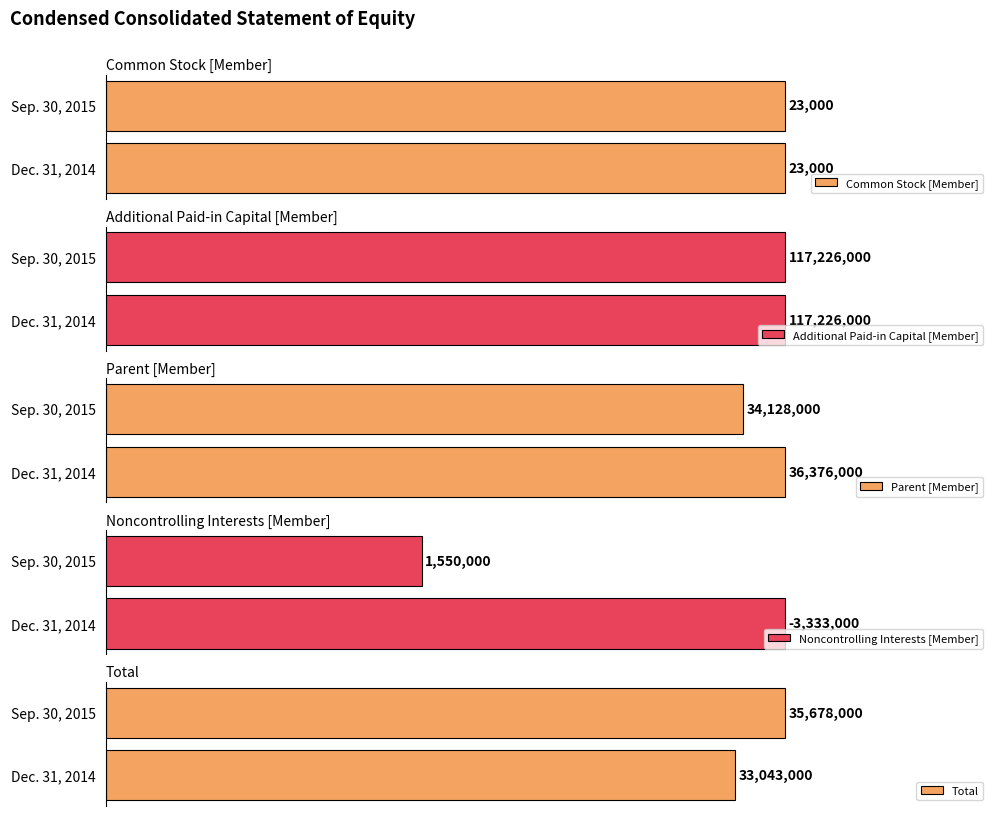

Reading left to right, transcribe all the data shown in this chart.

Common Stock [Member]: 23000	23000
Additional Paid-in Capital [Member]: 117226000	117226000
Parent [Member]: 36376000	34128000
Noncontrolling Interests [Member]: -3333000	1550000
Total: 33043000	35678000